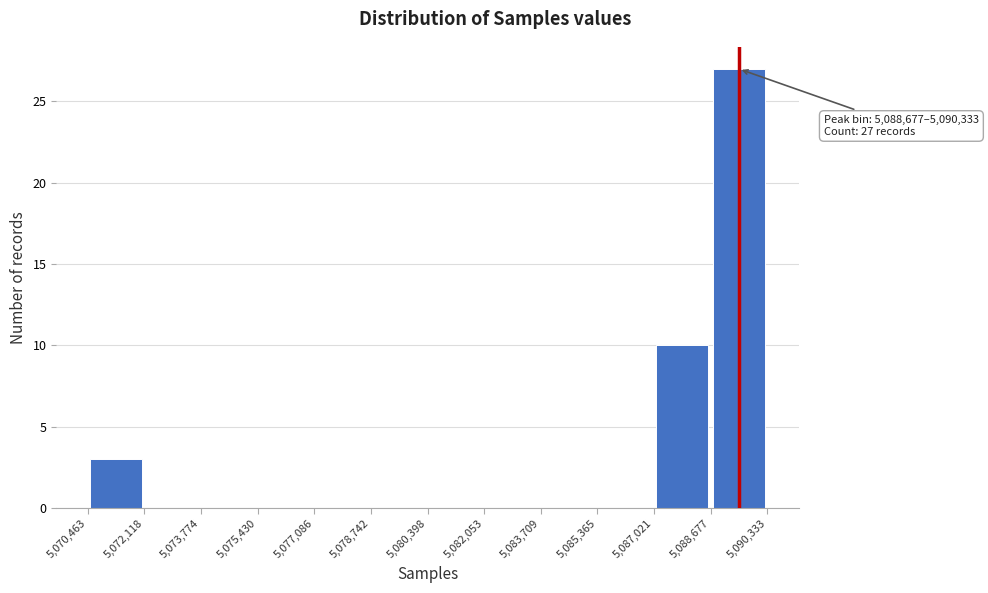

Which range on the x-axis has the tallest bar?

5,088,677 to 5,090,333